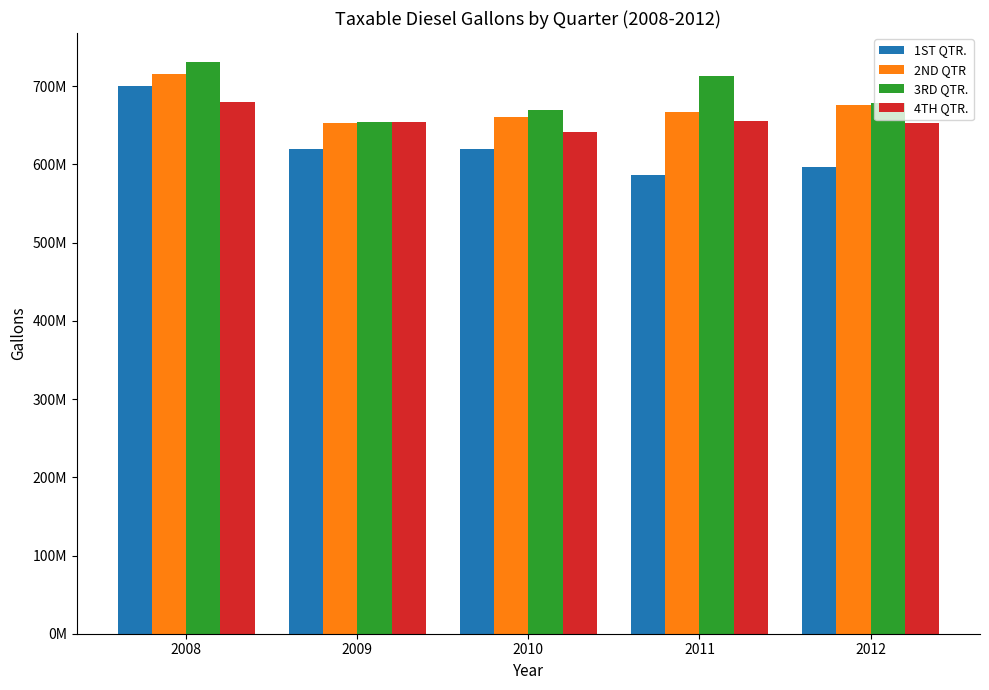

At which category is the sum across all series the highest?

2008